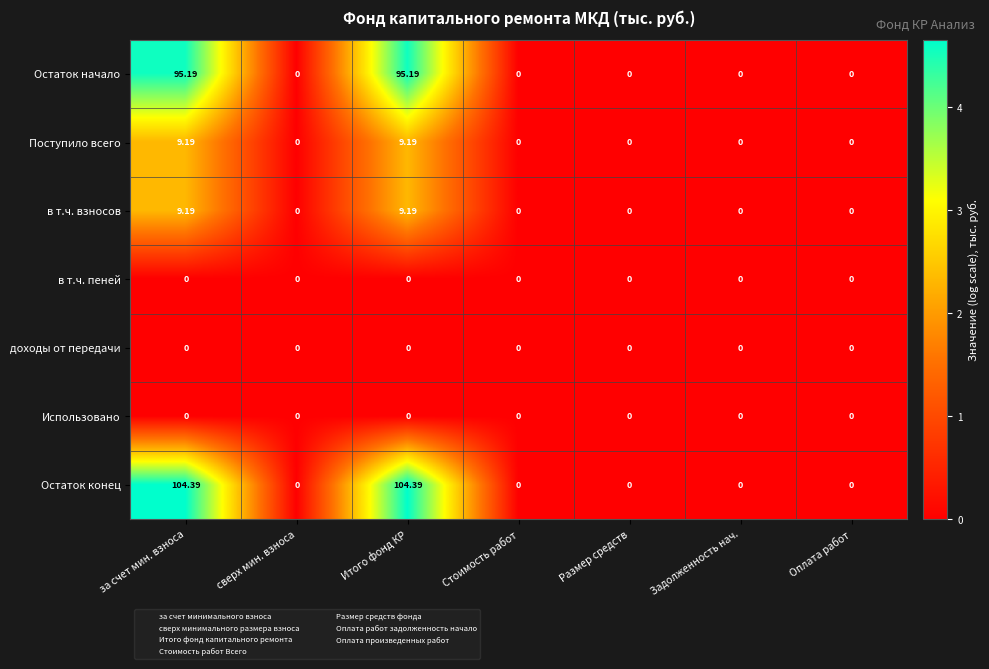

Which series has the largest range (max minus min)?

Остаток конец